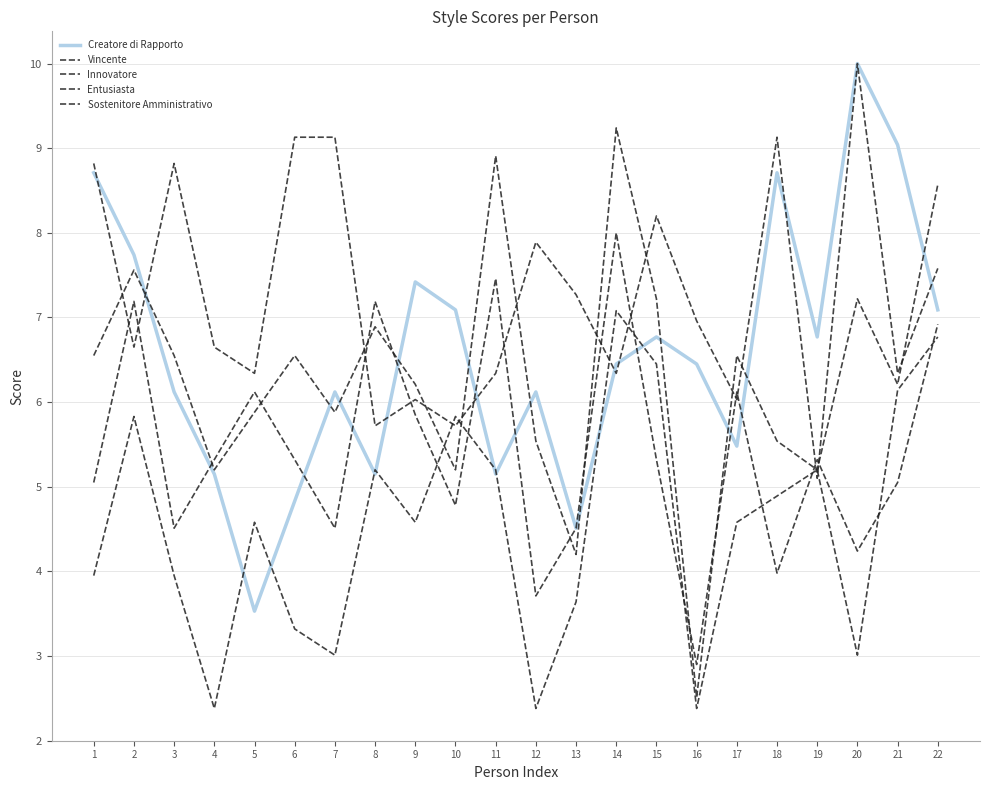

At which category does the chart reach its peak across all series?

20